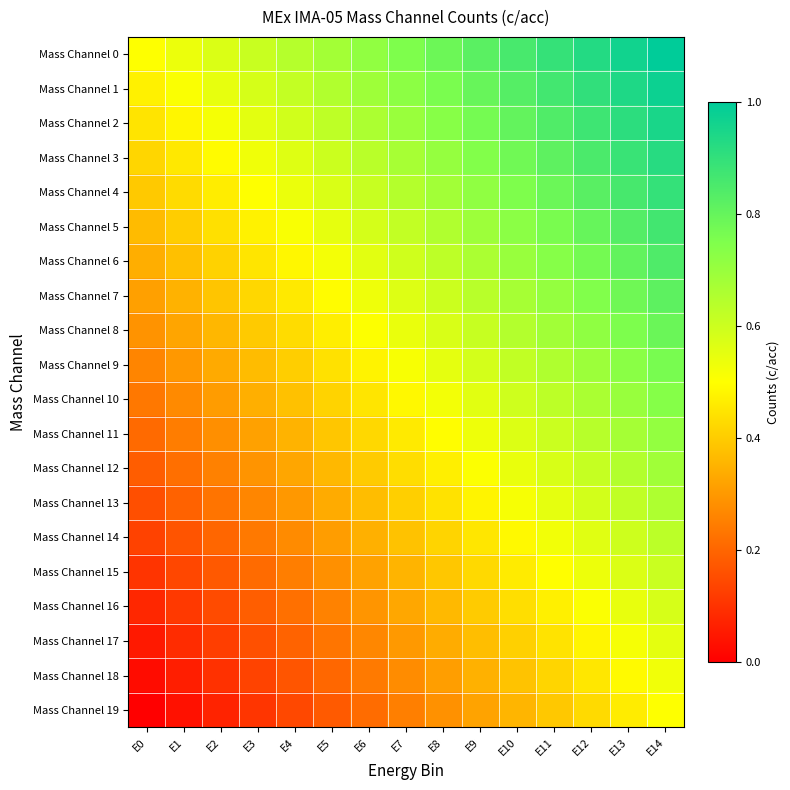

At which category is the sum across all series the highest?

E14